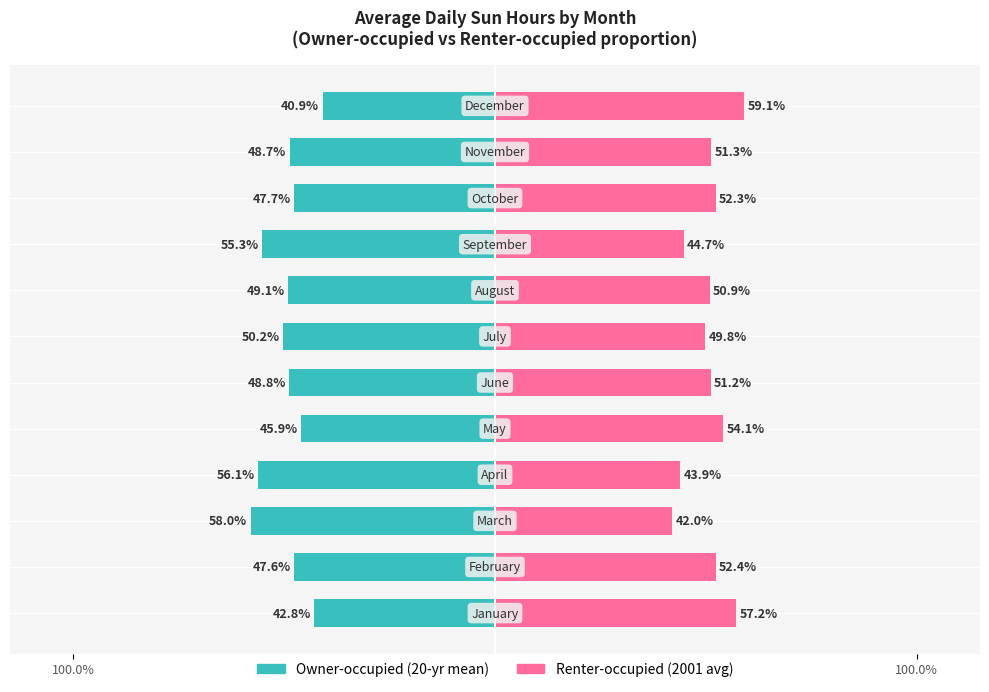

Is the value of Owner-occupied at 10 greater than the value of Renter-occupied at 9?

No